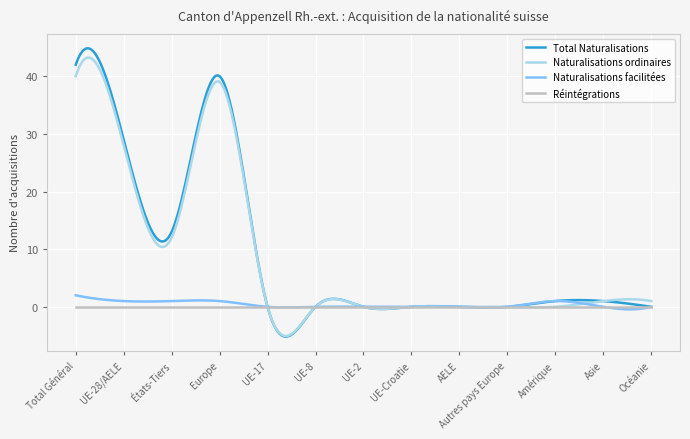

What is the lowest value of the Naturalisations ordinaires series?

-5.1